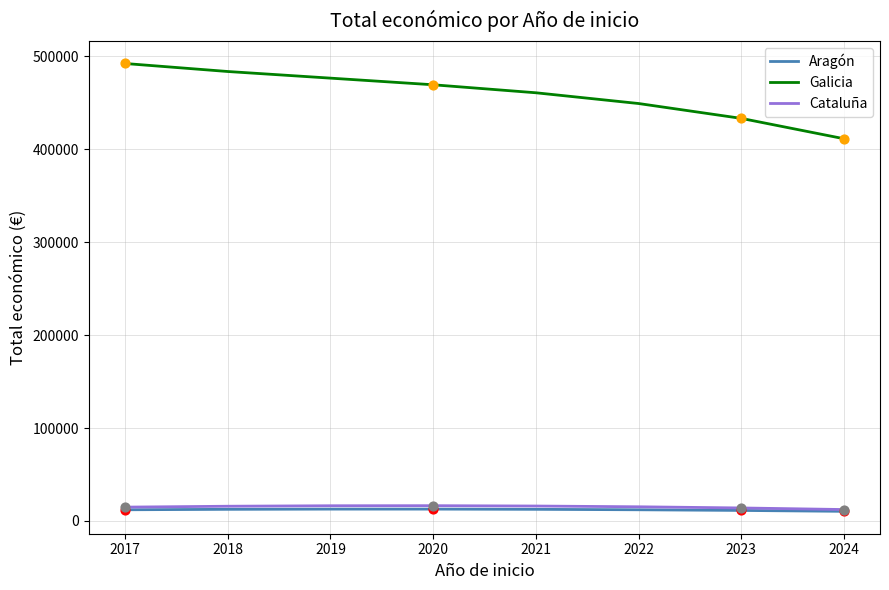

Which series has the largest total across all categories?

Galicia